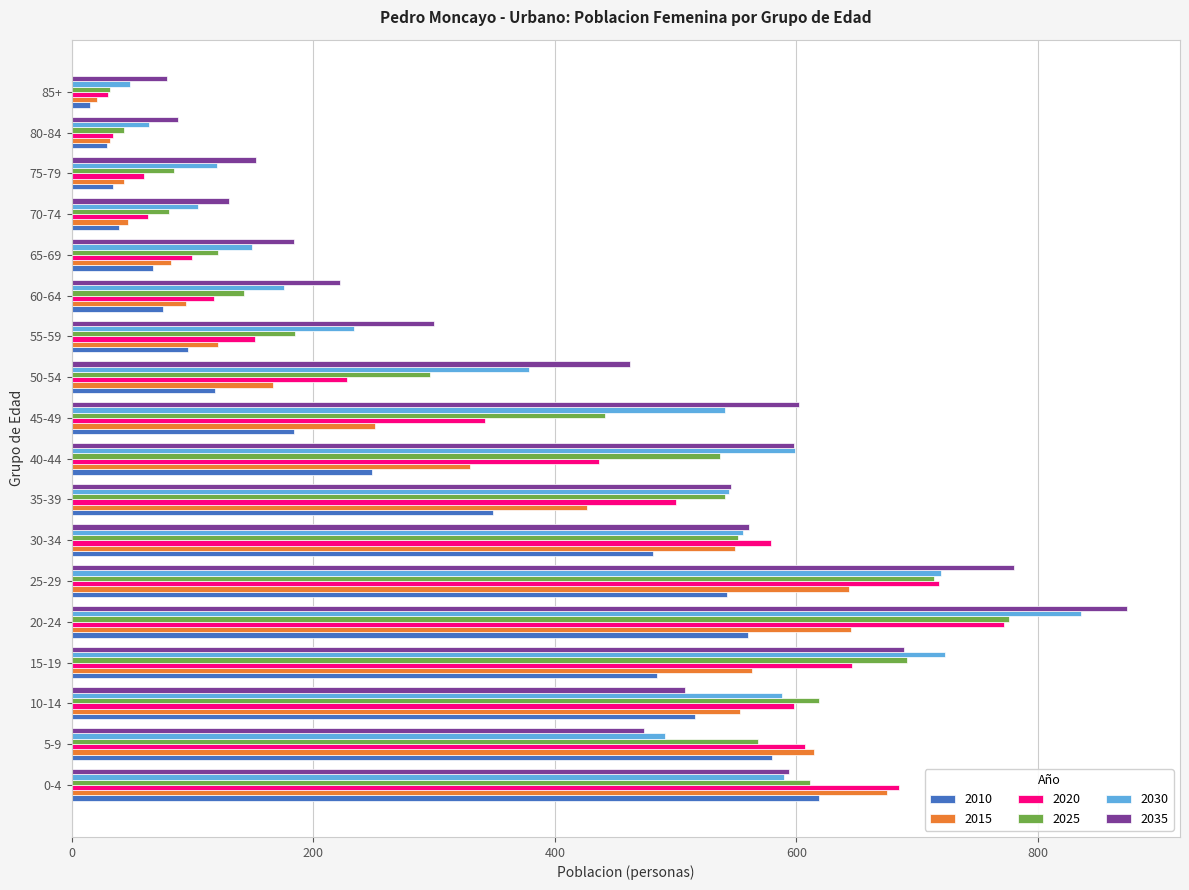

What is the sum of all 2020 values?

6669